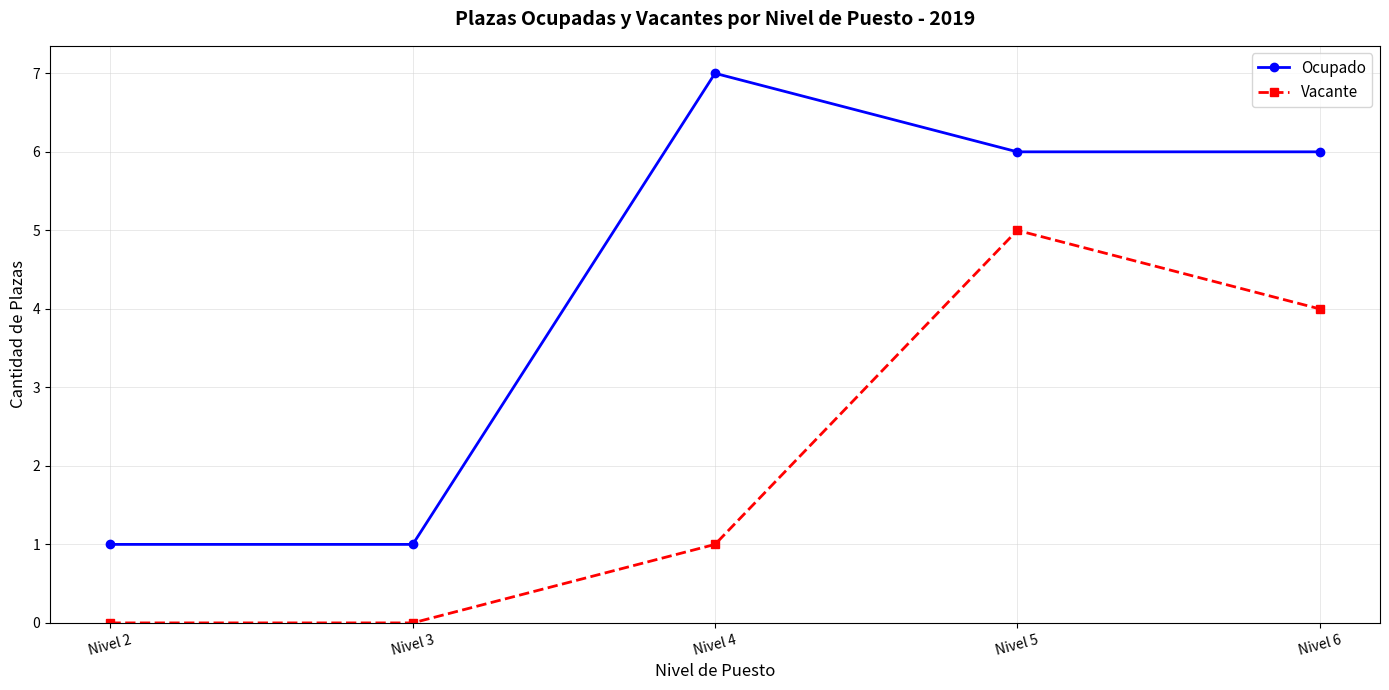

Which series changed the most between Nivel 2 and Nivel 4?

Ocupado